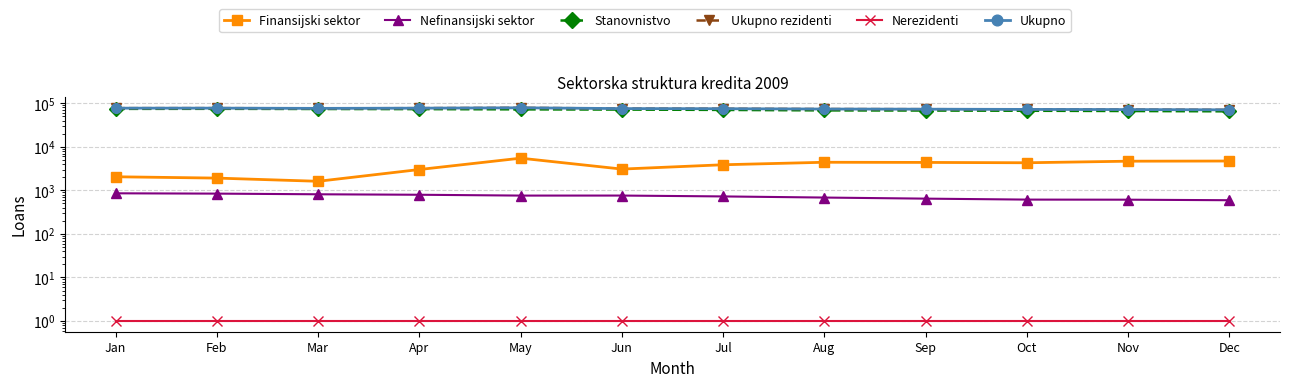

In Ukupno, how many points are higher than both neighbors (excluding endpoints)?

2